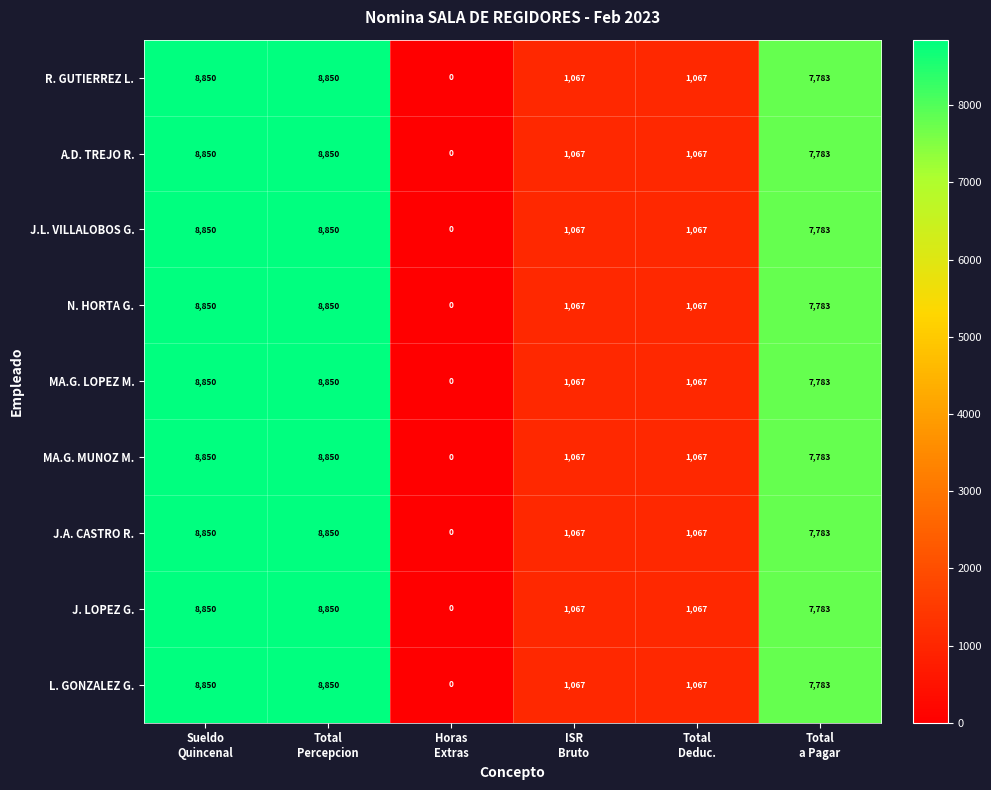

What is the maximum value for J.A. CASTRO R.?

8850